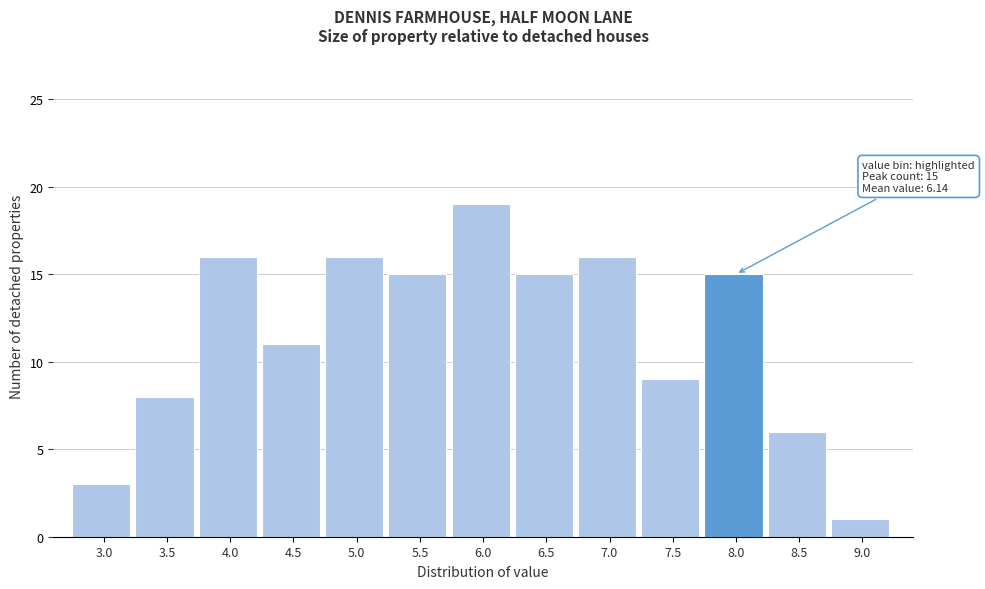

Reading left to right, transcribe all the data shown in this chart.

3	8	16	11	16	15	19	15	16	9	15	6	1